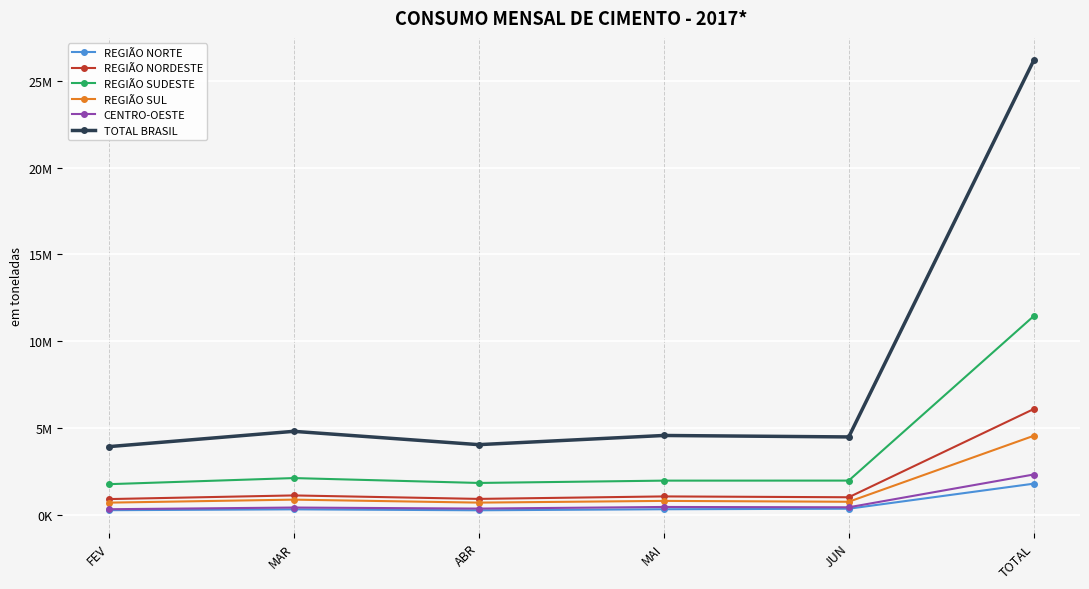

What are all the series names shown in the legend?

REGIÃO NORTE, REGIÃO NORDESTE, REGIÃO SUDESTE, REGIÃO SUL, CENTRO-OESTE, TOTAL BRASIL